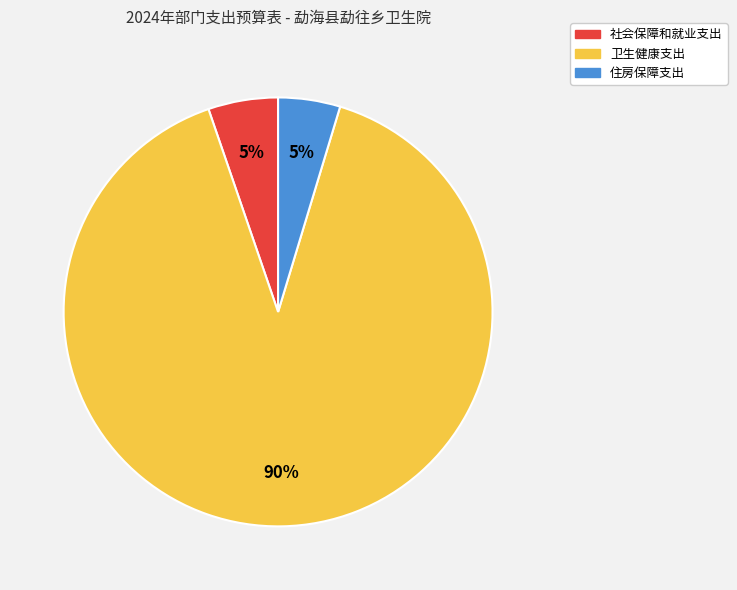

True or false: 社会保障和就业支出 accounts for 5% of the total.

True